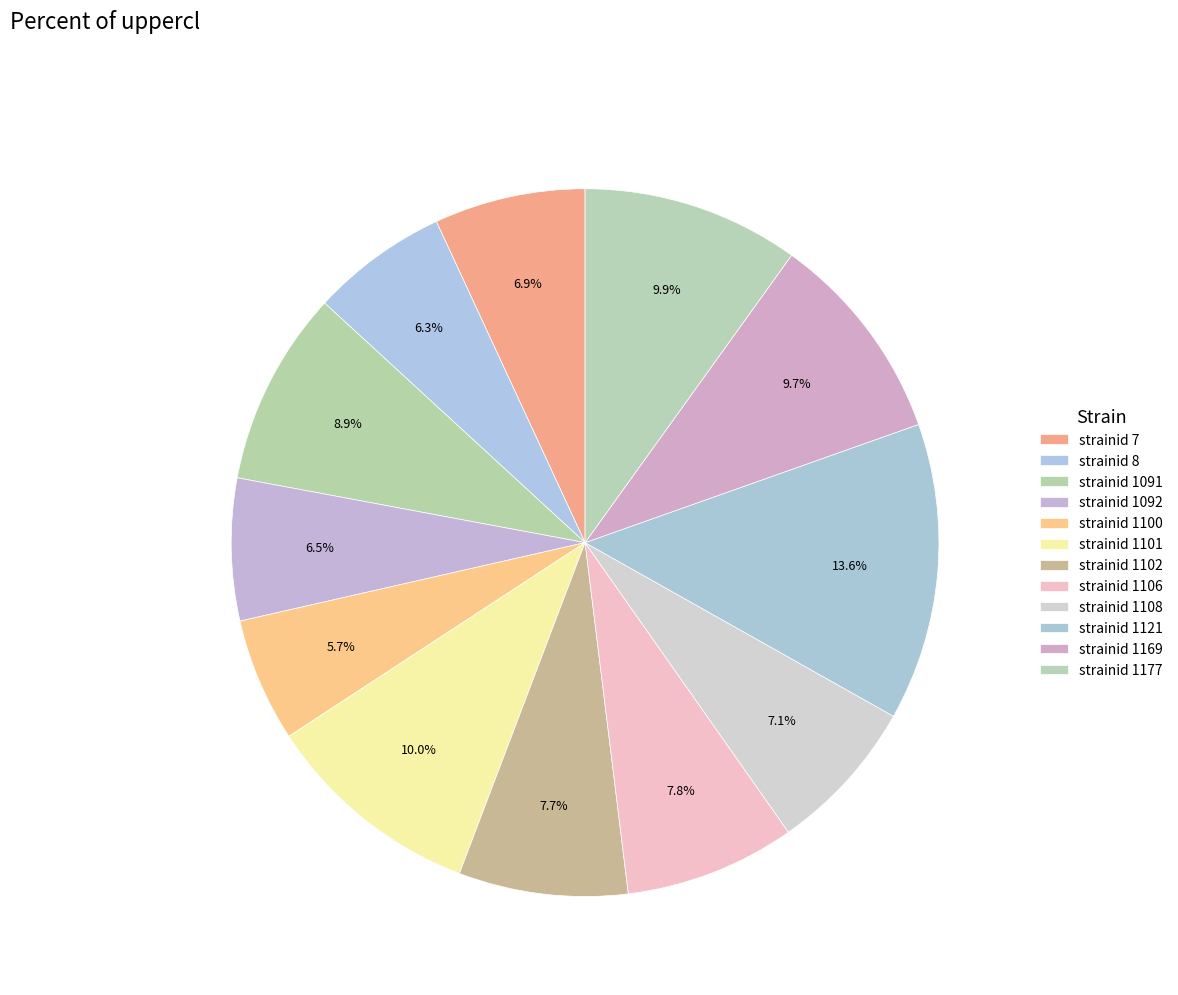

To the nearest percent, what is the average slice percentage?

8%